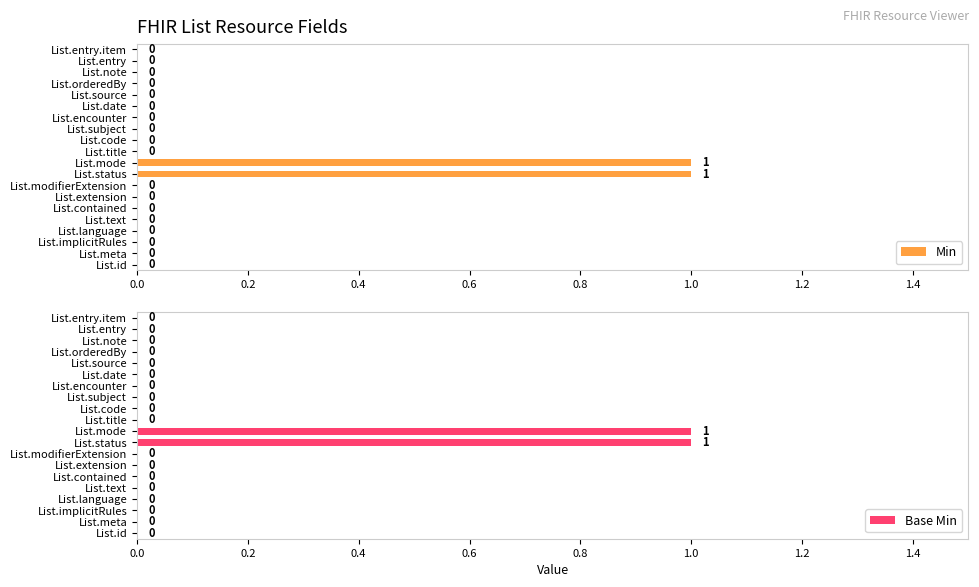

The Min series shows 2 at List.mode. True or false?

False